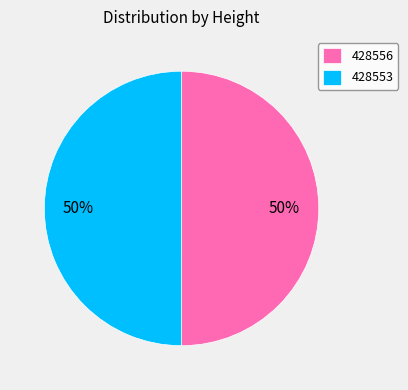

Approximately how many times larger is the value at 428556 compared to 428553?

1.0